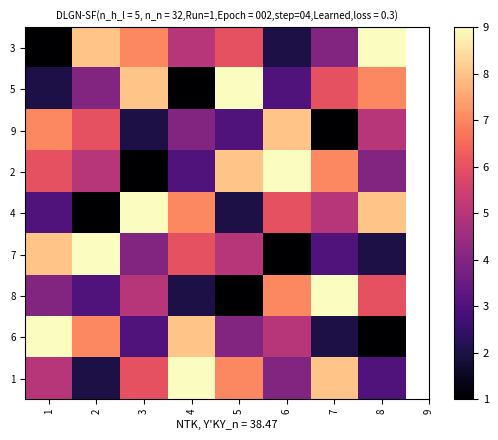

At which category is the sum across all series the highest?

1